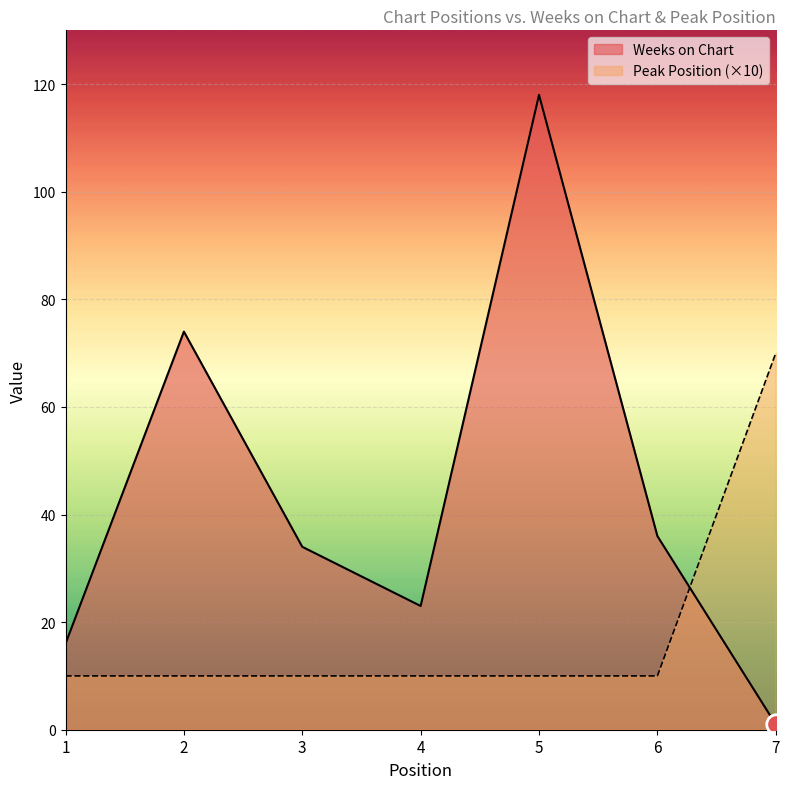

The value of Peak Position at 3 is 10. True or false?

True